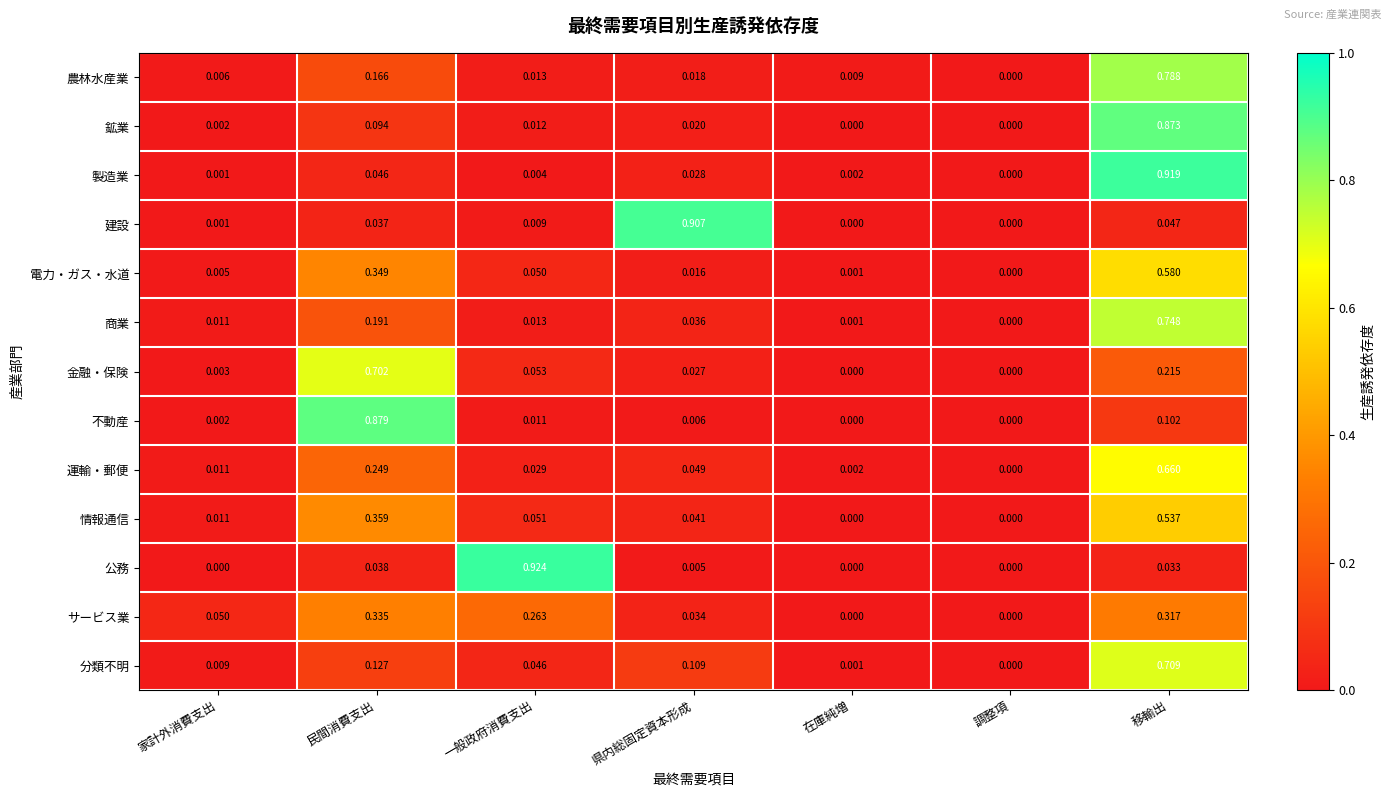

At which label is 電力・ガス・水道 closest to 0?

調整項